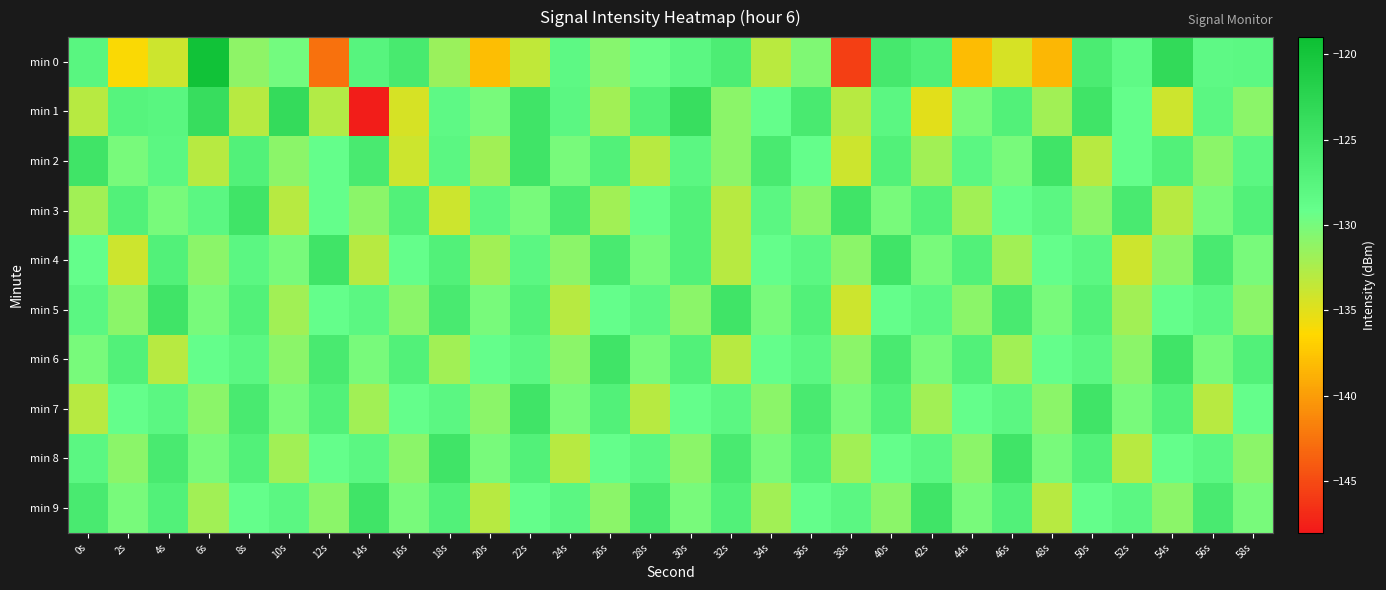

Which series changed the most between 6s and 14s?

min 1